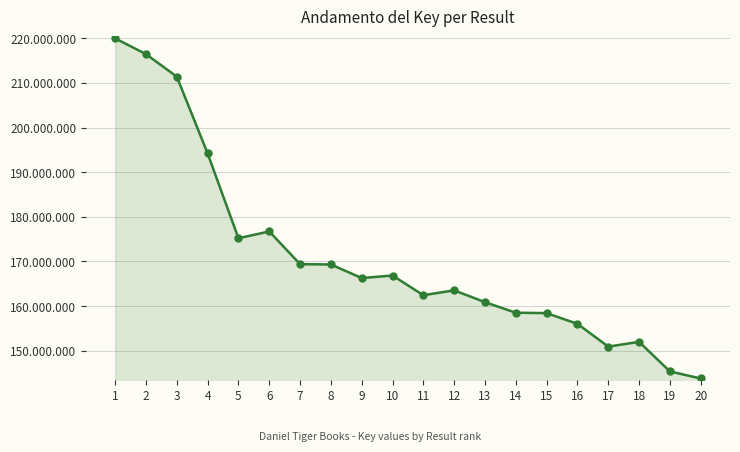

What is the value of the 2nd point from the left?

216460842